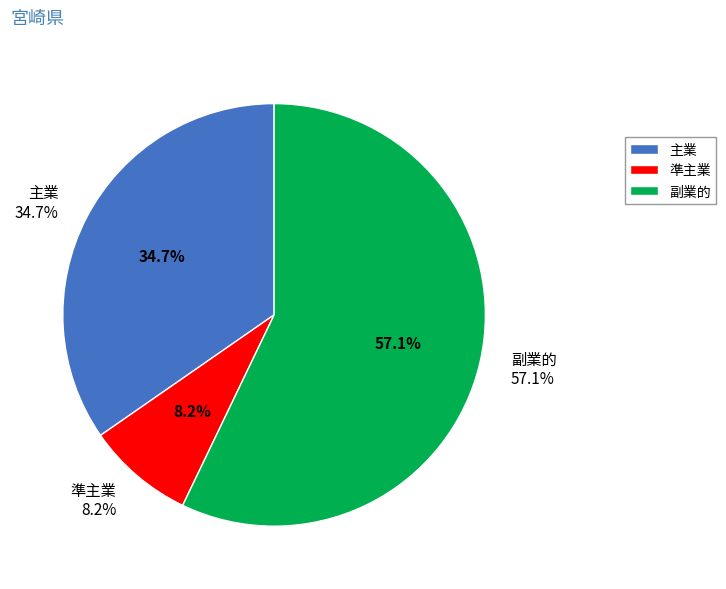

To the nearest percent, what is the difference between the largest and smallest slice percentages?

49%